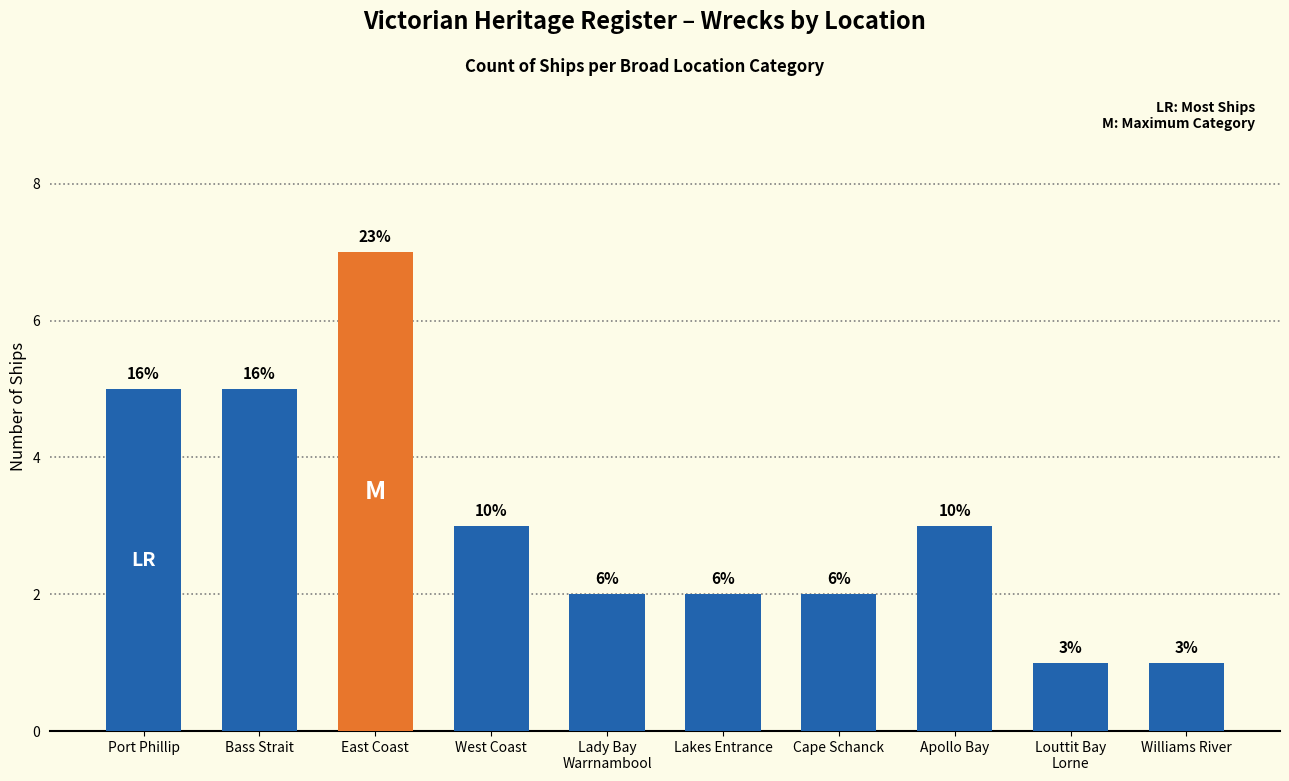

True or false: the data shows 1 at Williams River.

True